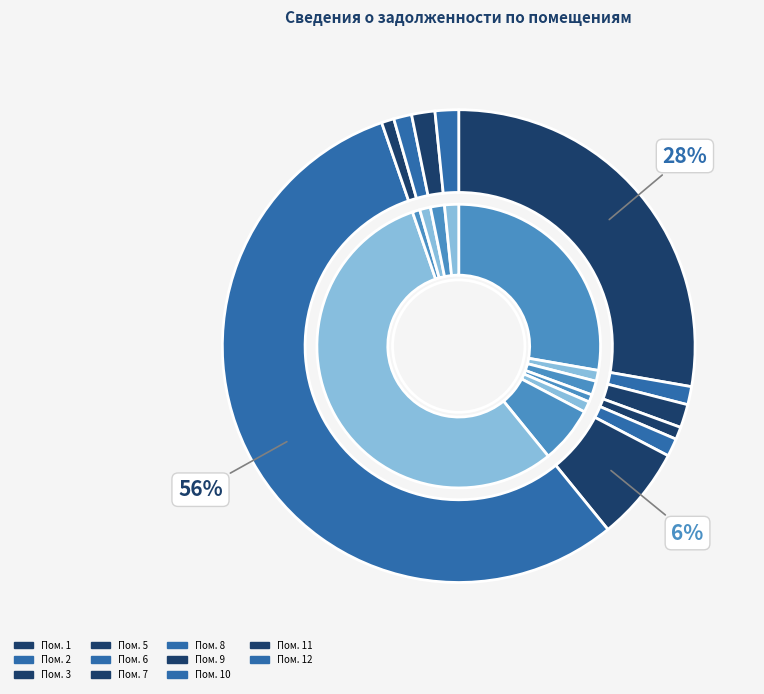

The 8 slice represents 56% of the pie. True or false?

True